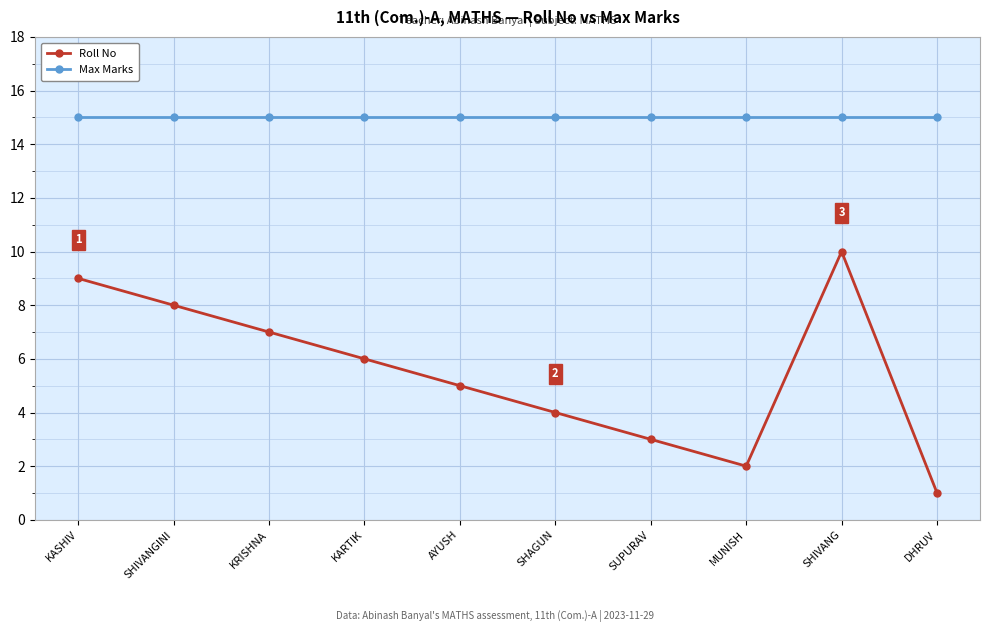

Rank the series at MUNISH from lowest to highest value.

Roll No, Max Marks